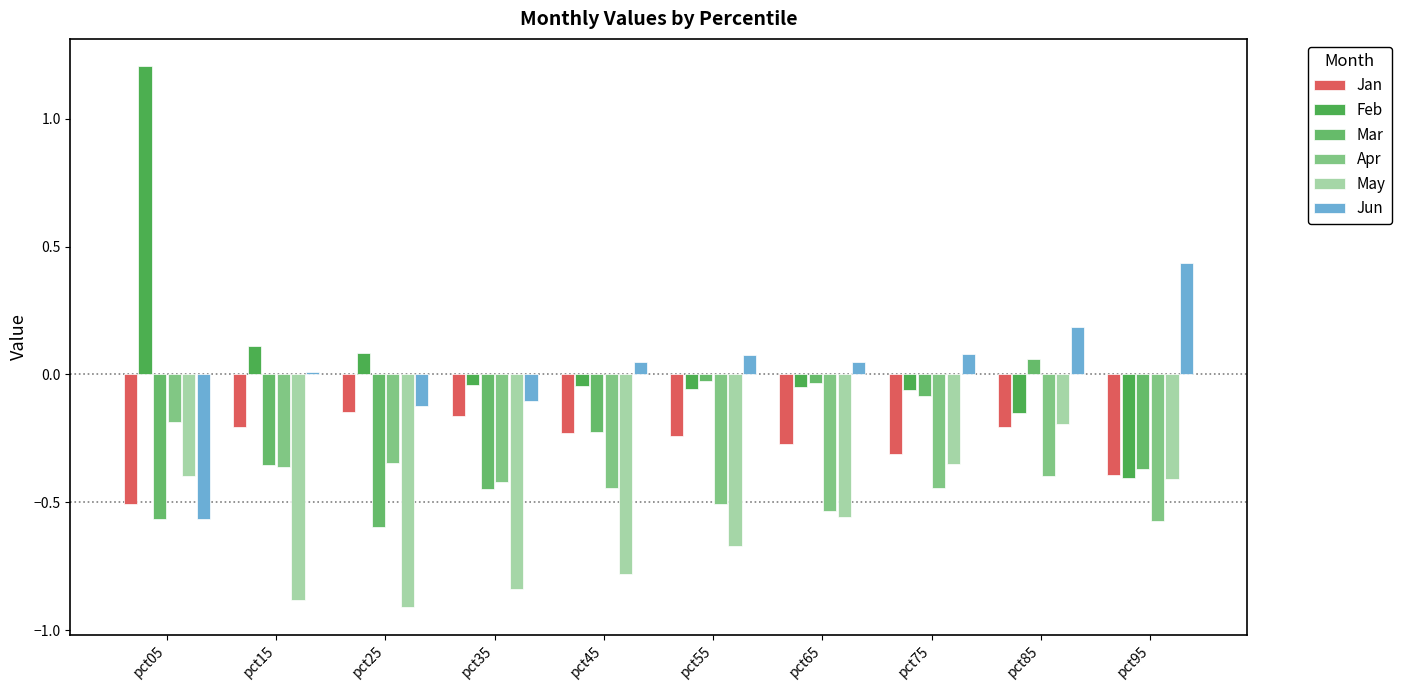

Rank the series at pct45 from lowest to highest value.

May, Apr, Jan, Mar, Feb, Jun